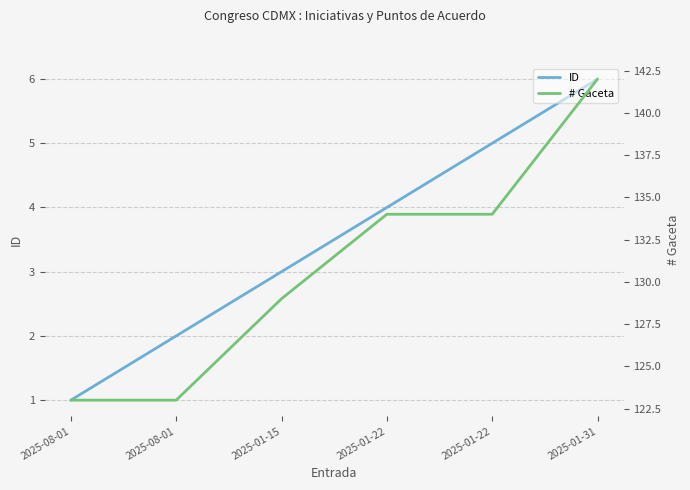

Which label corresponds to the largest value in the chart?

2025-01-31